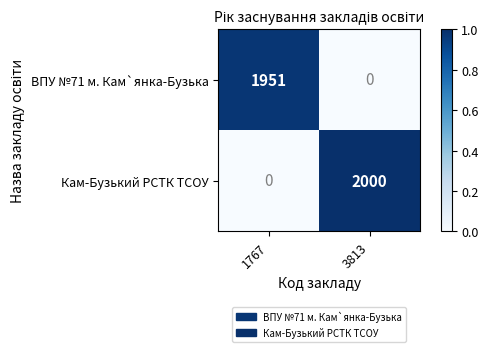

The ВПУ №71 м. Кам`янка-Бузька series shows 1951 at 1767. True or false?

True